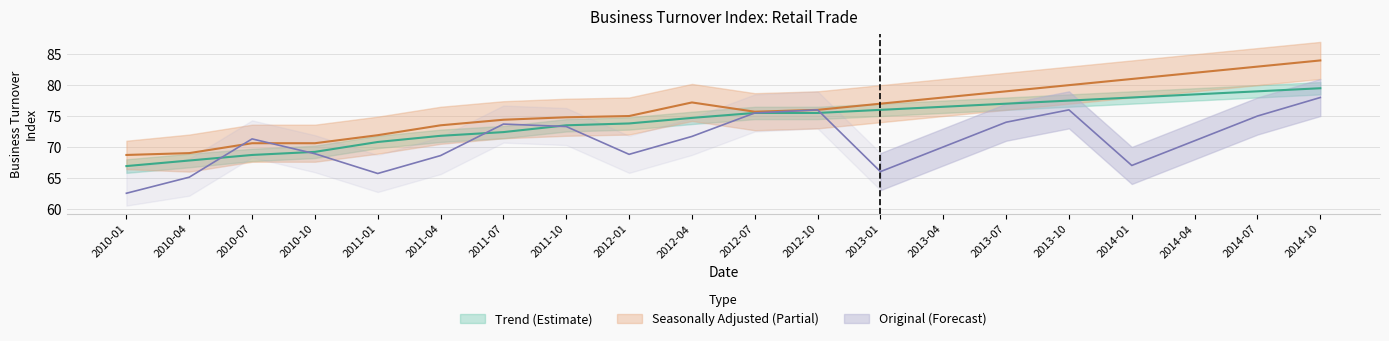

List the series in order of their overall mean, lowest first.

Original Index, Trend Index, Seasonally Adjusted Index